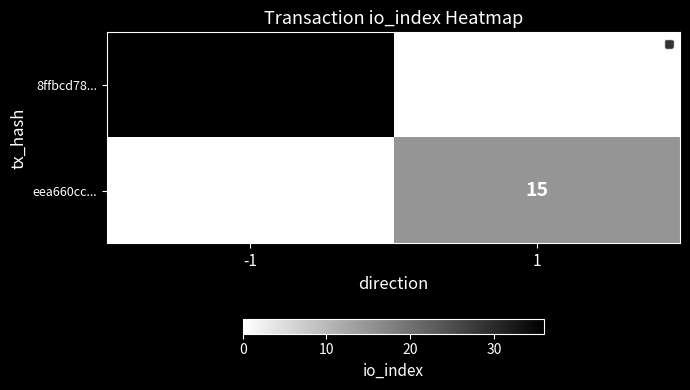

List the series in order of their overall mean, highest first.

8ffbcd78..., eea660cc...